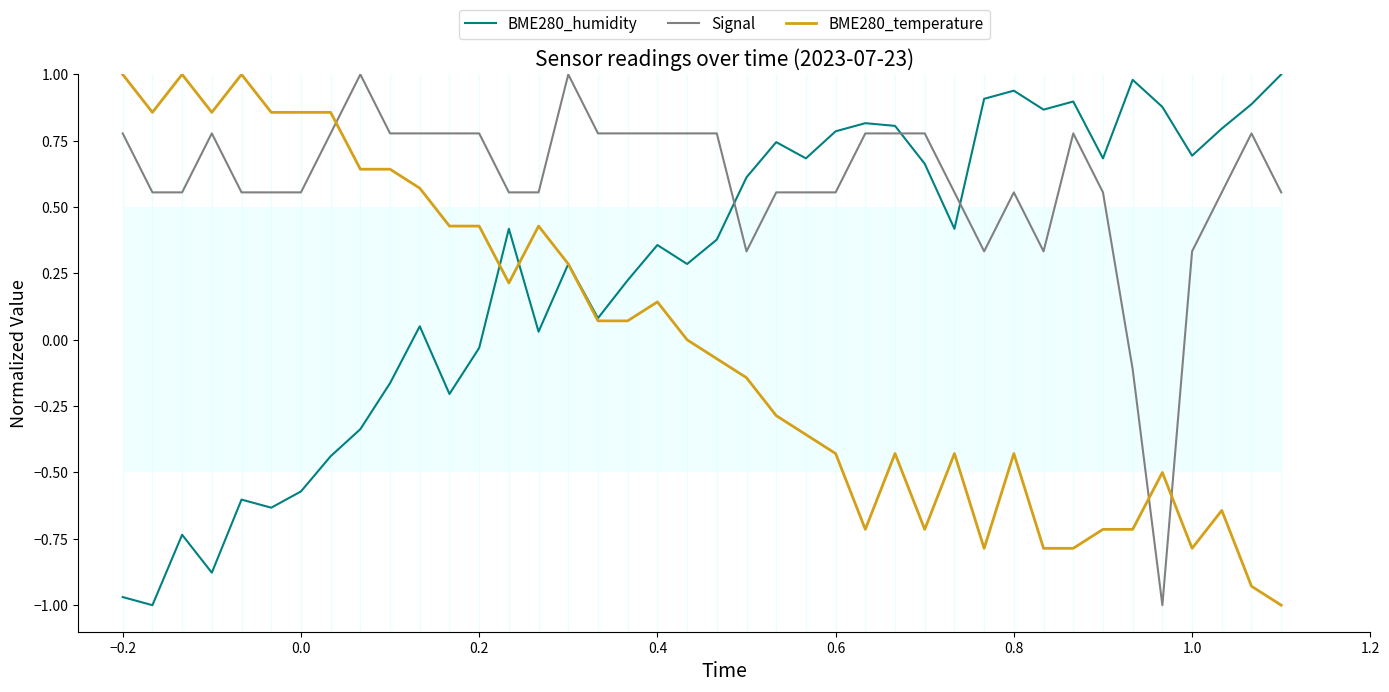

True or false: BME280_humidity and Signal cross at least once.

True